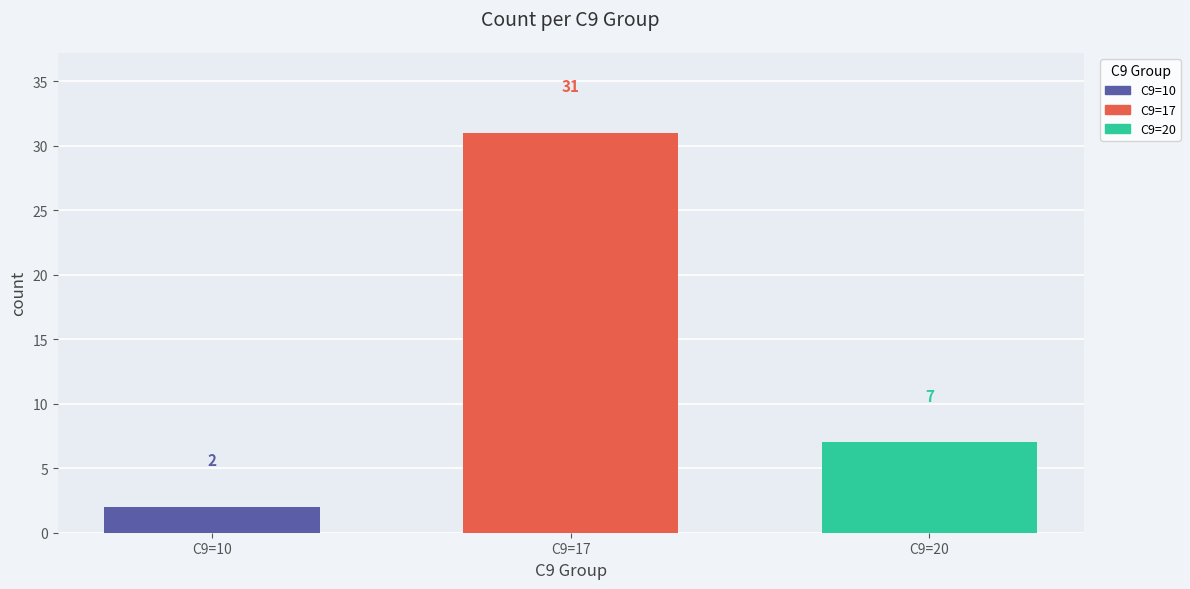

Reading left to right, what are all the values shown in this chart?

C9=10: C9=17=2
C9=17: C9=17=31
C9=20: C9=17=7